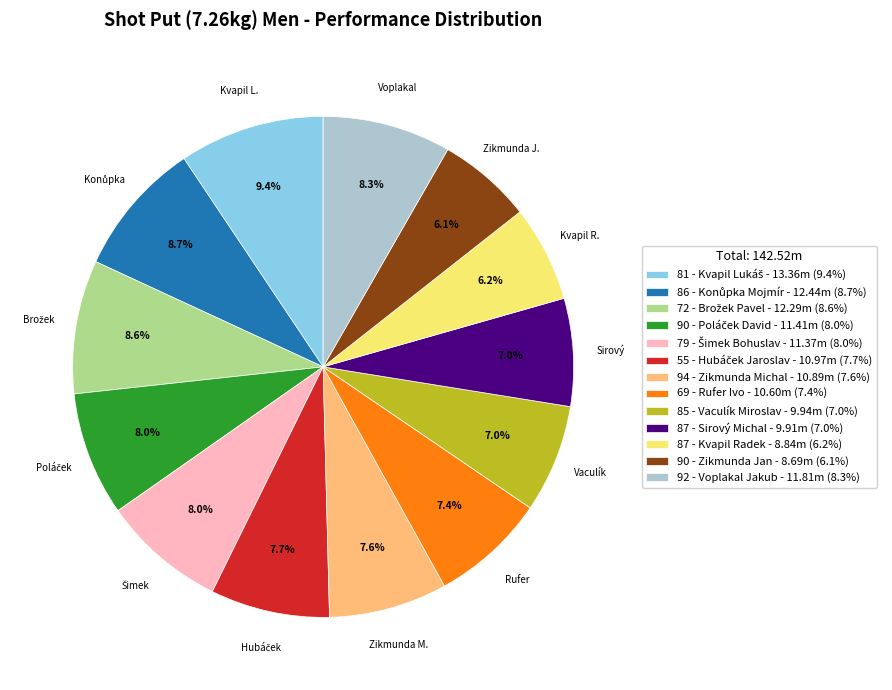

Is 94 - Zikmunda Michal the majority of the pie?

No